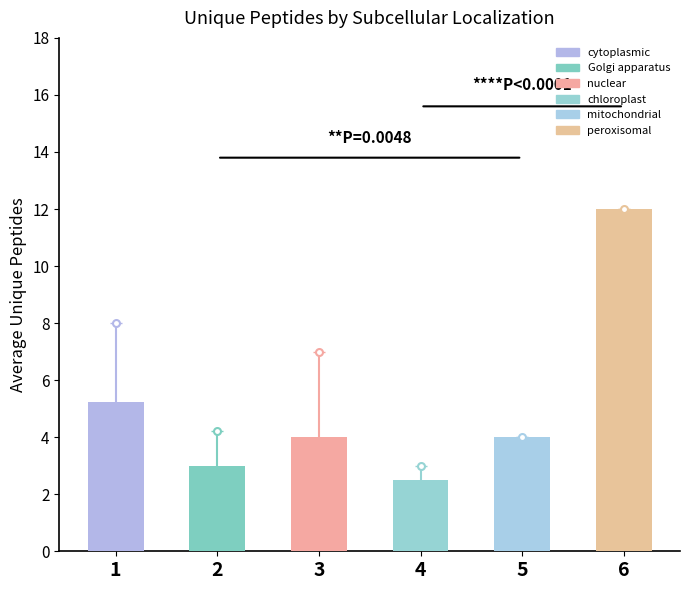

Between peroxisomal and nuclear, which is larger?

peroxisomal